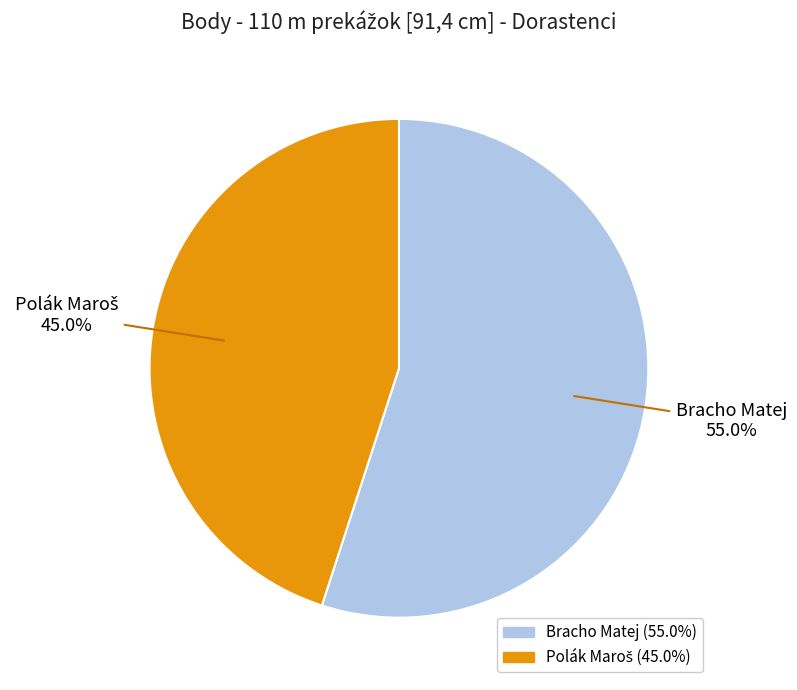

Is there any slice that represents more than half of the pie?

Yes